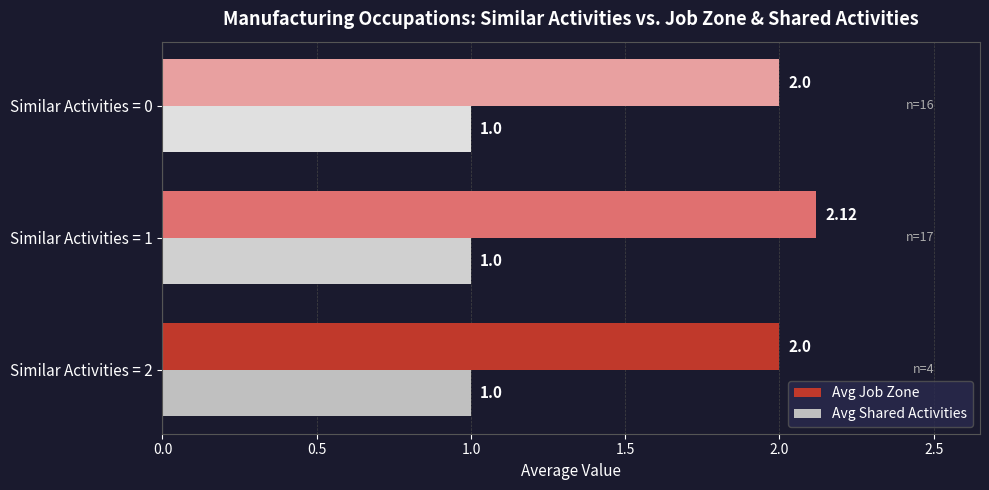

At how many categories does at least one series exceed 1?

3